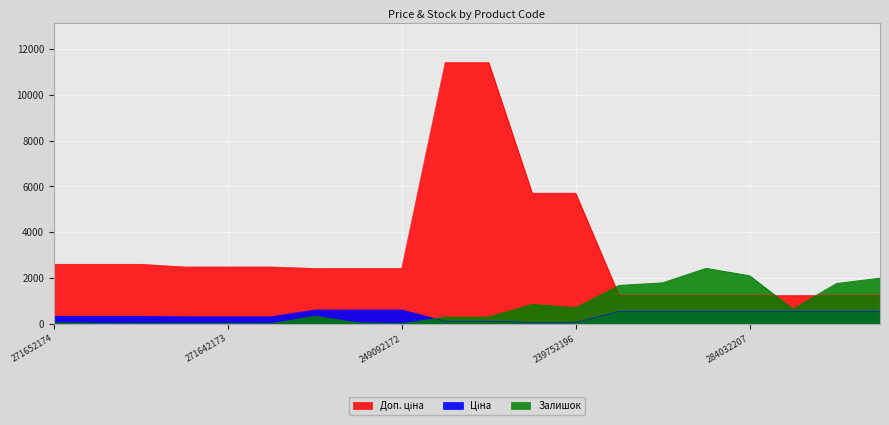

Reading left to right, list all the values displayed in this chart.

Ціна: 271652174=324.8	271652173=324.8	271652172=324.8	271642174=310.3	271642173=310.3	271642172=310.3	249092174=603.7	249092173=603.7	249092172=603.7	239792197=114.1	239792196=114.1	239752197=57.0	239752196=57.0	284032204=539.0	284032203=539.0	284032208=539.0	284032207=539.0	284032206=539.0	284032205=539.0	284032202=539.0
Доп. ціна: 271652174=2598.3	271652173=2598.3	271652172=2598.3	271642174=2482.4	271642173=2482.4	271642172=2482.4	249092174=2414.8	249092173=2414.8	249092172=2414.8	239792197=11410.0	239792196=11410.0	239752197=5705.0	239752196=5705.0	284032204=1235.4	284032203=1235.4	284032208=1235.4	284032207=1235.4	284032206=1235.4	284032205=1235.4	284032202=1235.4
Залишок: 271652174=35.0	271652173=15.0	271652172=4.0	271642174=11.0	271642173=10.0	271642172=4.0	249092174=330.0	249092173=38.0	249092172=0.0	239792197=289.0	239792196=290.0	239752197=845.0	239752196=698.0	284032204=1674.0	284032203=1786.0	284032208=2419.0	284032207=2096.0	284032206=640.0	284032205=1757.0	284032202=1992.0